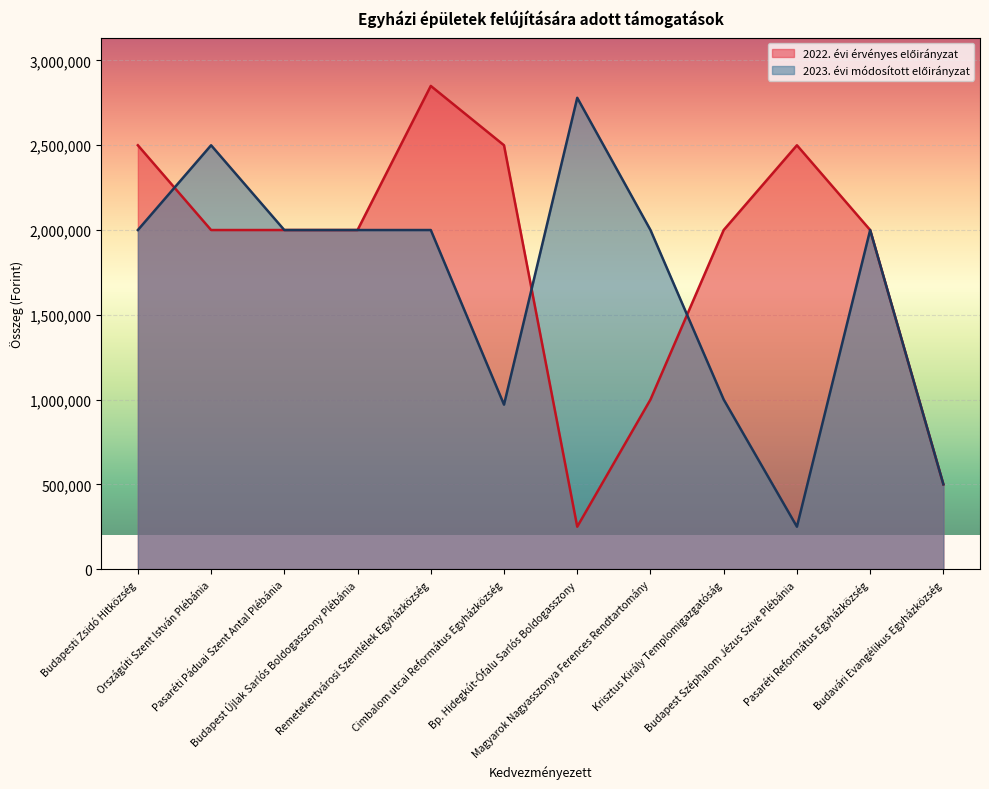

Which label corresponds to the smallest value in the chart?

Bp. Hidegkút-Ófalu Sarlós Boldogasszony